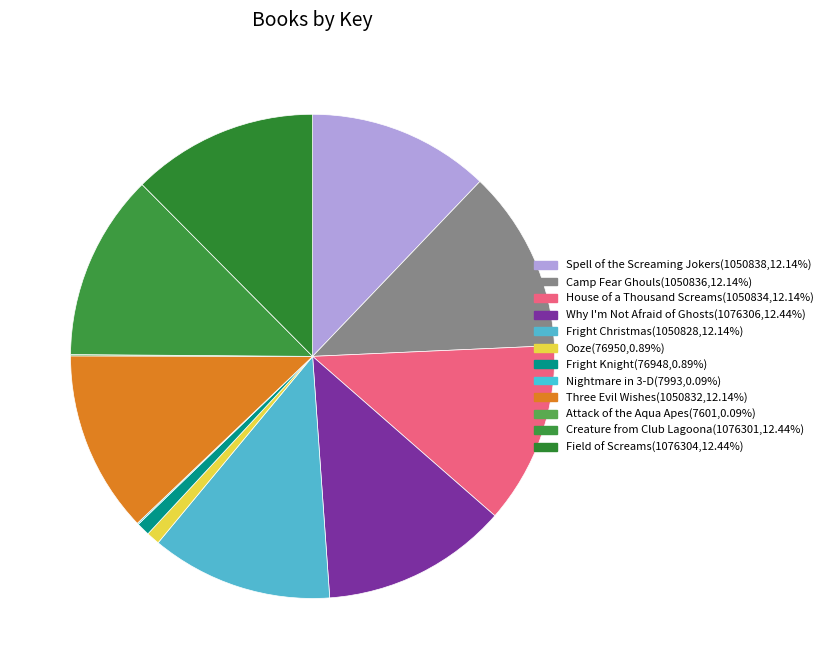

Does any single category account for the majority?

No